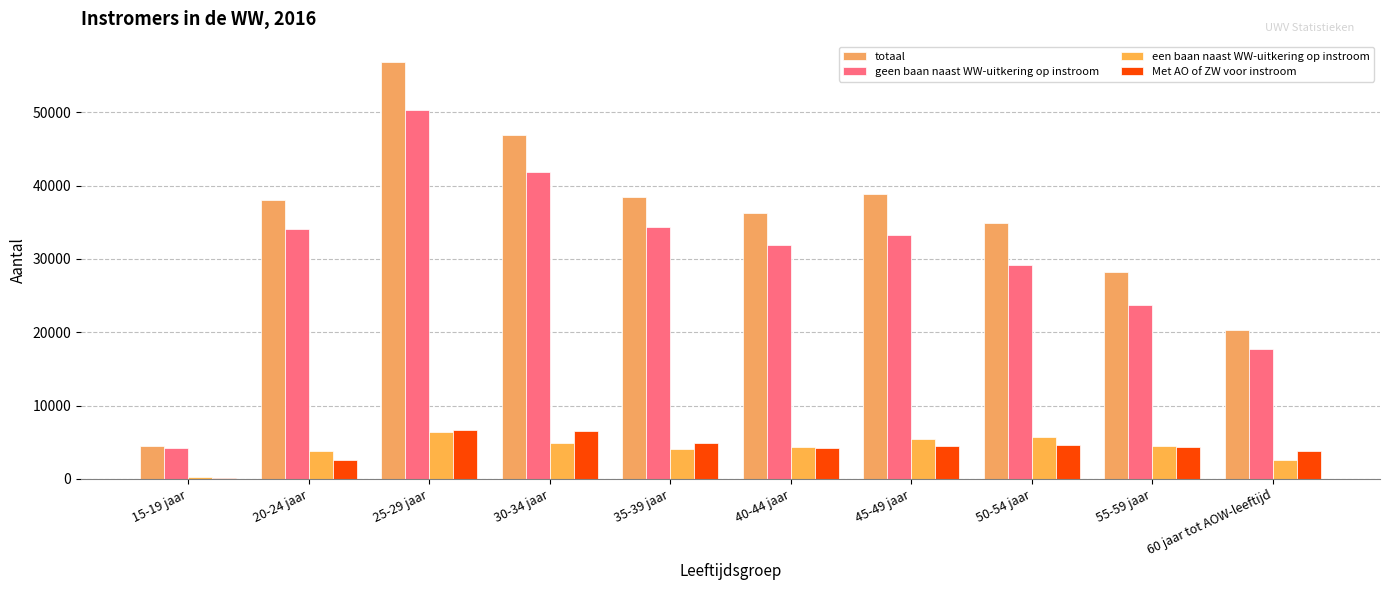

At which label does totaal reach its minimum?

15-19 jaar